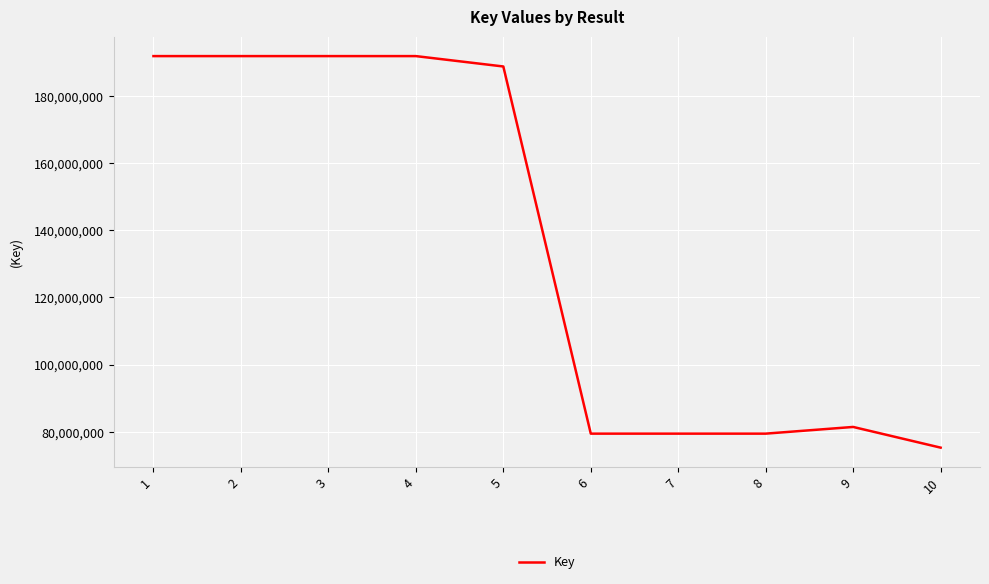

What is the approximate value at 6, to the nearest 100?

79472100